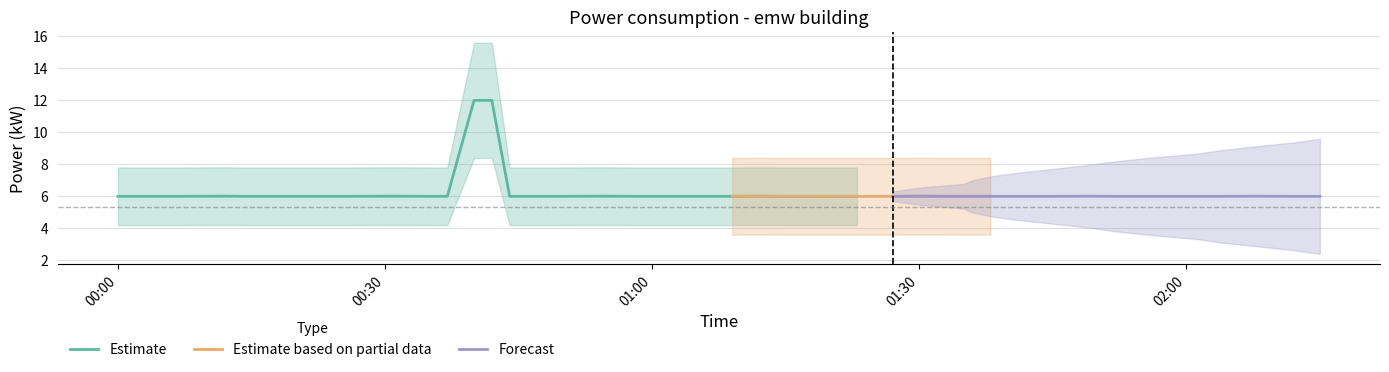

Rank the categories by value from highest to lowest.

2022-08-23T00:40:00, 2022-08-23T00:42:00, 2022-08-23T00:12:00, 2022-08-23T00:31:00, 2022-08-23T00:54:00, 2022-08-23T01:12:00, 2022-08-23T01:30:00, 2022-08-23T01:49:00, 2022-08-23T02:08:00, 2022-08-23T00:00:00, 2022-08-23T00:05:00, 2022-08-23T00:07:00, 2022-08-23T00:14:00, 2022-08-23T00:19:00, 2022-08-23T00:22:00, 2022-08-23T00:26:00, 2022-08-23T00:35:00, 2022-08-23T00:37:00, 2022-08-23T00:44:00, 2022-08-23T00:46:00, 2022-08-23T00:50:00, 2022-08-23T00:58:00, 2022-08-23T01:01:00, 2022-08-23T01:05:00, 2022-08-23T01:09:00, 2022-08-23T01:15:00, 2022-08-23T01:19:00, 2022-08-23T01:23:00, 2022-08-23T01:27:00, 2022-08-23T01:35:00, 2022-08-23T01:36:00, 2022-08-23T01:38:00, 2022-08-23T01:41:00, 2022-08-23T01:45:00, 2022-08-23T01:52:00, 2022-08-23T01:56:00, 2022-08-23T02:01:00, 2022-08-23T02:04:00, 2022-08-23T02:12:00, 2022-08-23T02:15:00